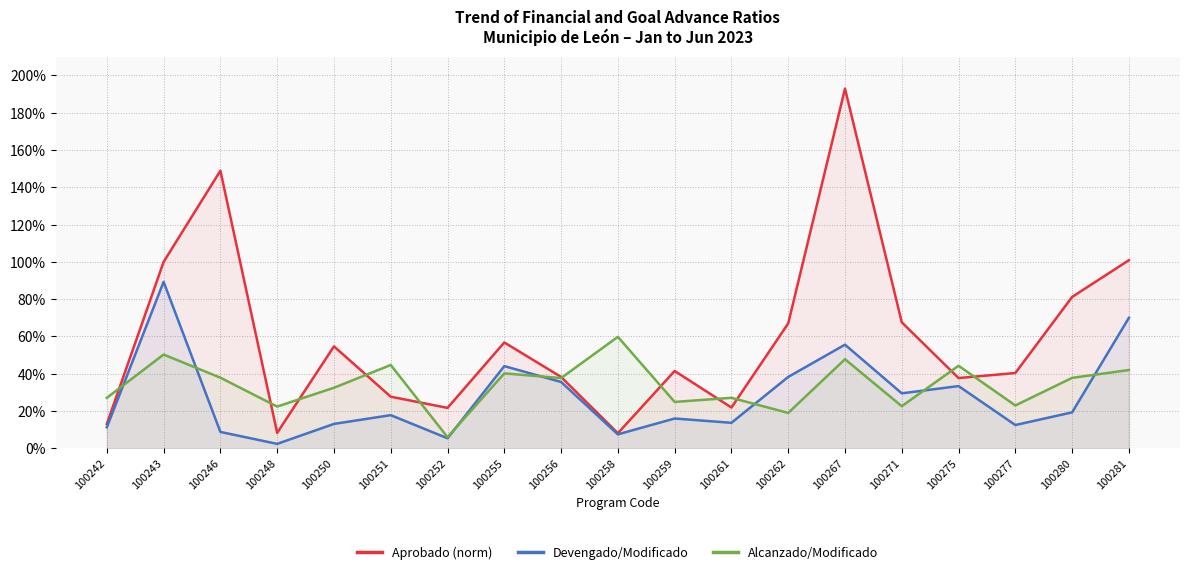

Is it true that Alcanzado/Modificado equals 0.5 at 100243?

True